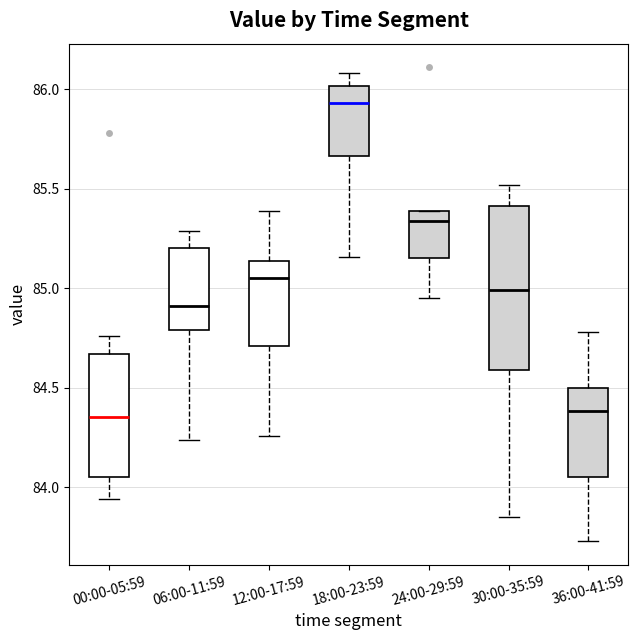

Which box is the tallest, from its lower edge to its upper edge?

30:00-35:59